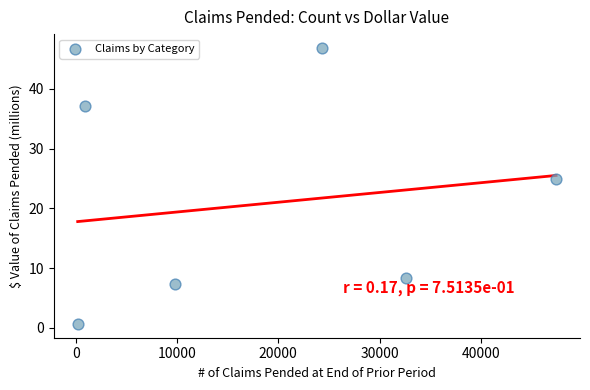

What is the range of Y values (max minus min)?

46.2